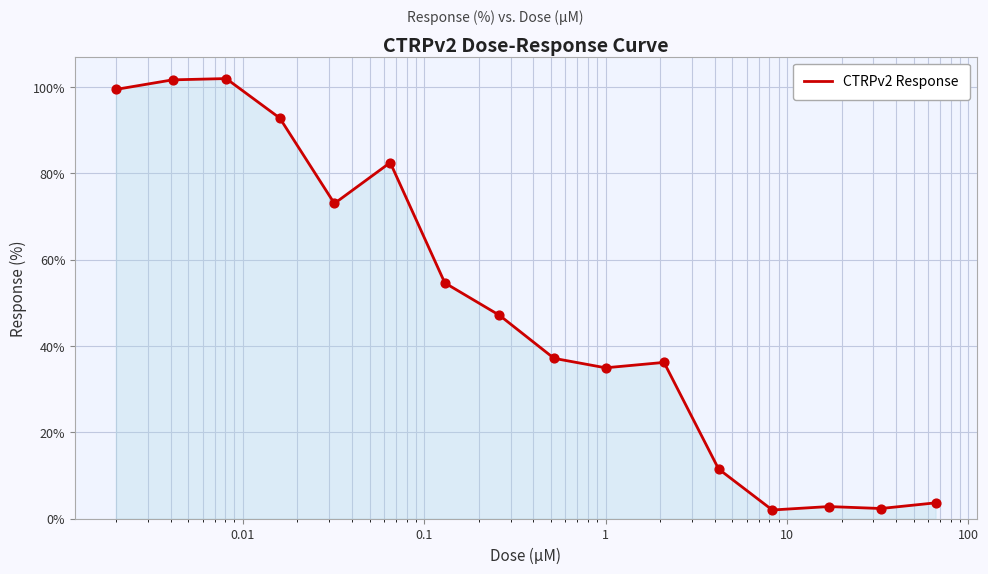

How many lines are shown in the chart?

1